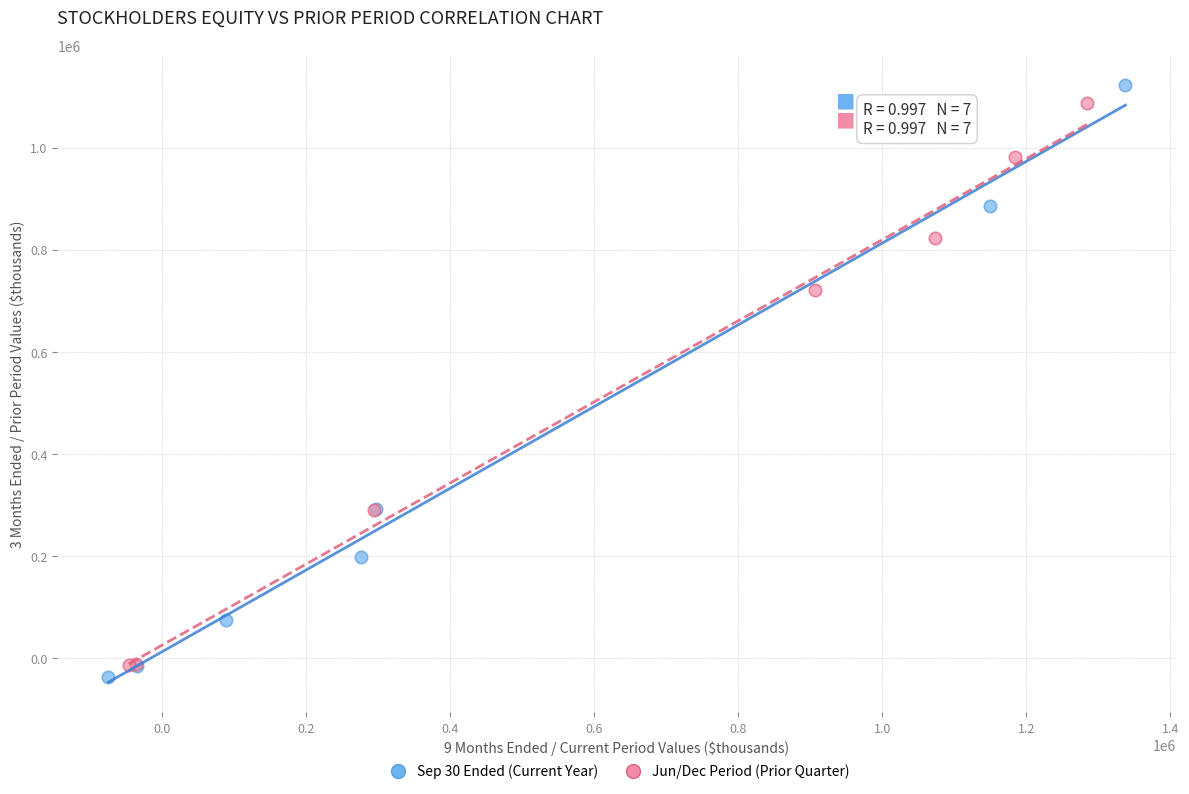

What are all the series names shown in the legend?

Sep 30 Ended (Current Year), Jun/Dec Period (Prior Quarter)